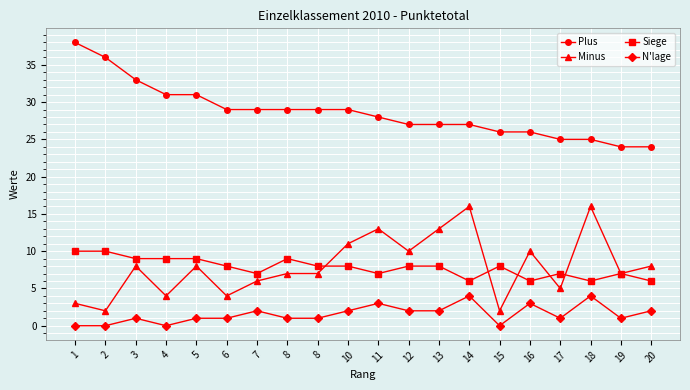

How many data points in Minus are less than 8?

10